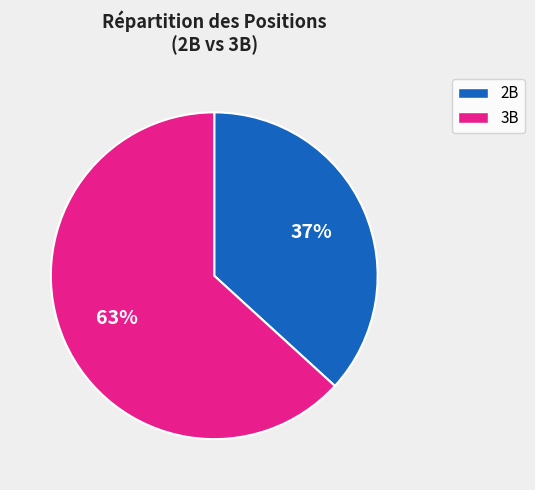

To the nearest percent, what is the difference between the largest and smallest slice percentages?

26%